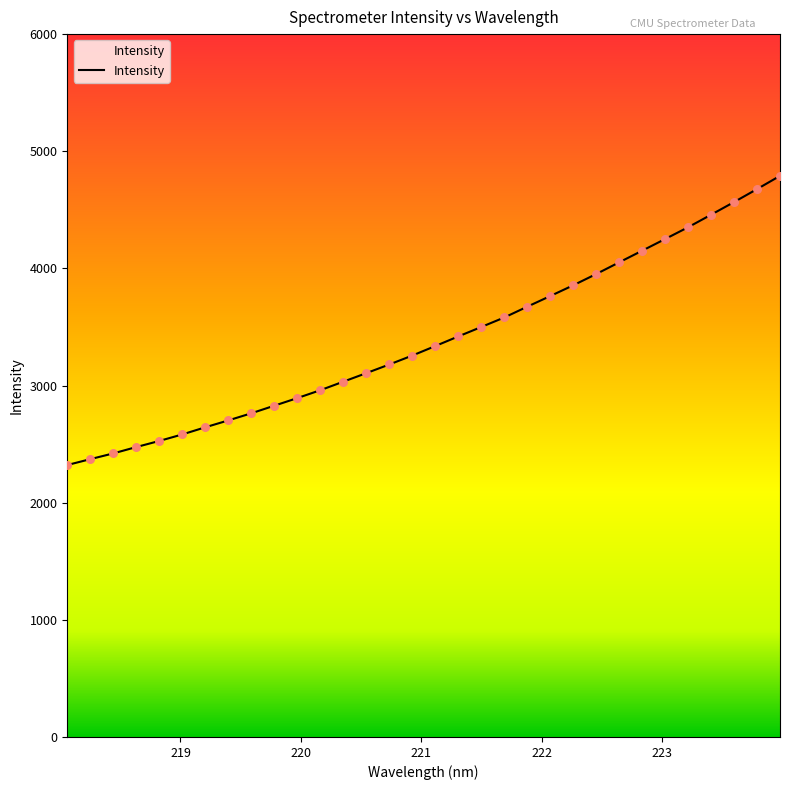

What is the difference between the maximum and minimum values?

2468.6